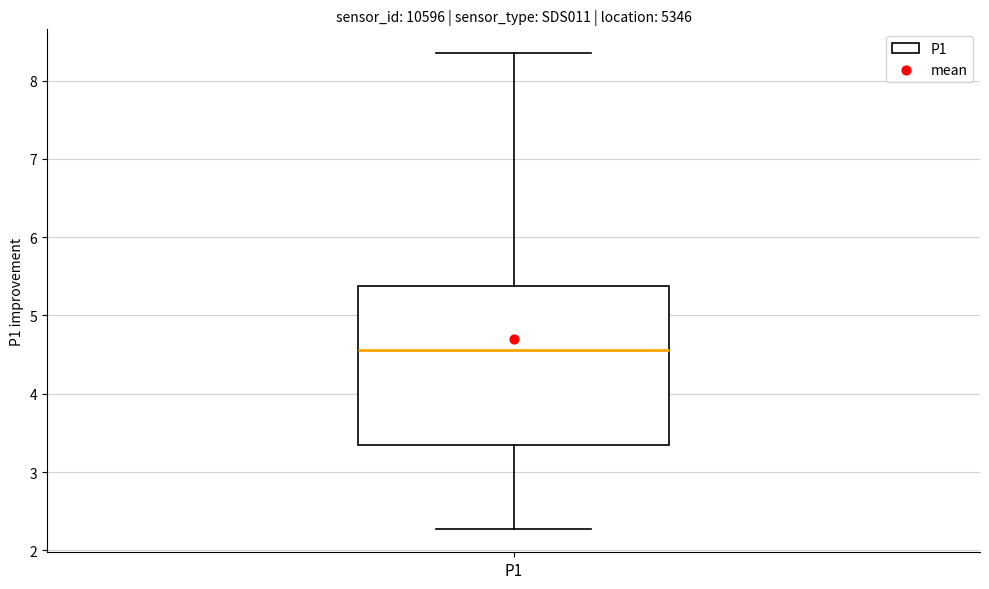

Where does the lower whisker of the box for P1 end on the y-axis? The values are not printed on the chart, so give them approximately, as read against the axis.

2.3